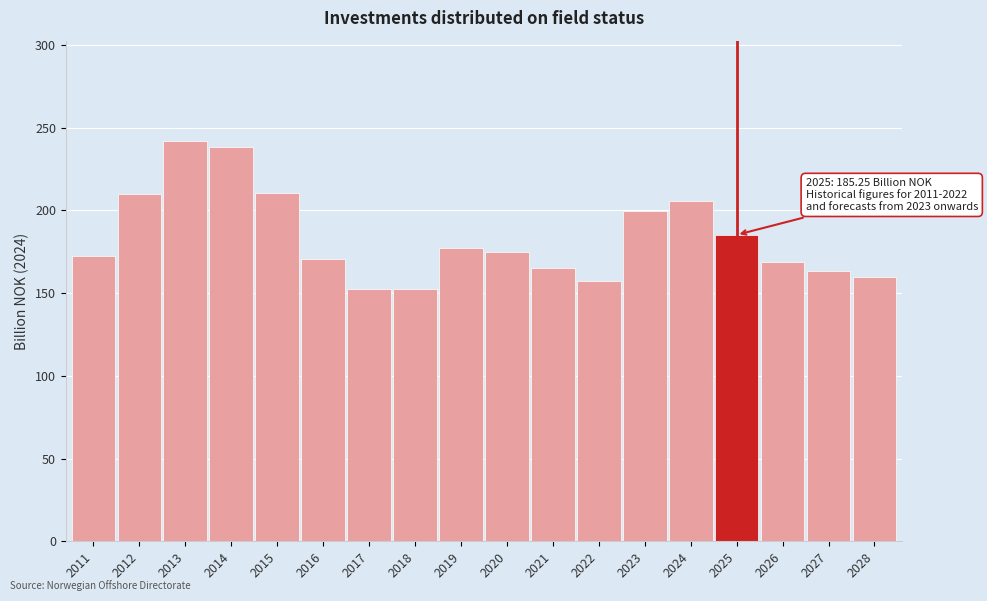

What is the value of the 8th bar from the left?

152.3